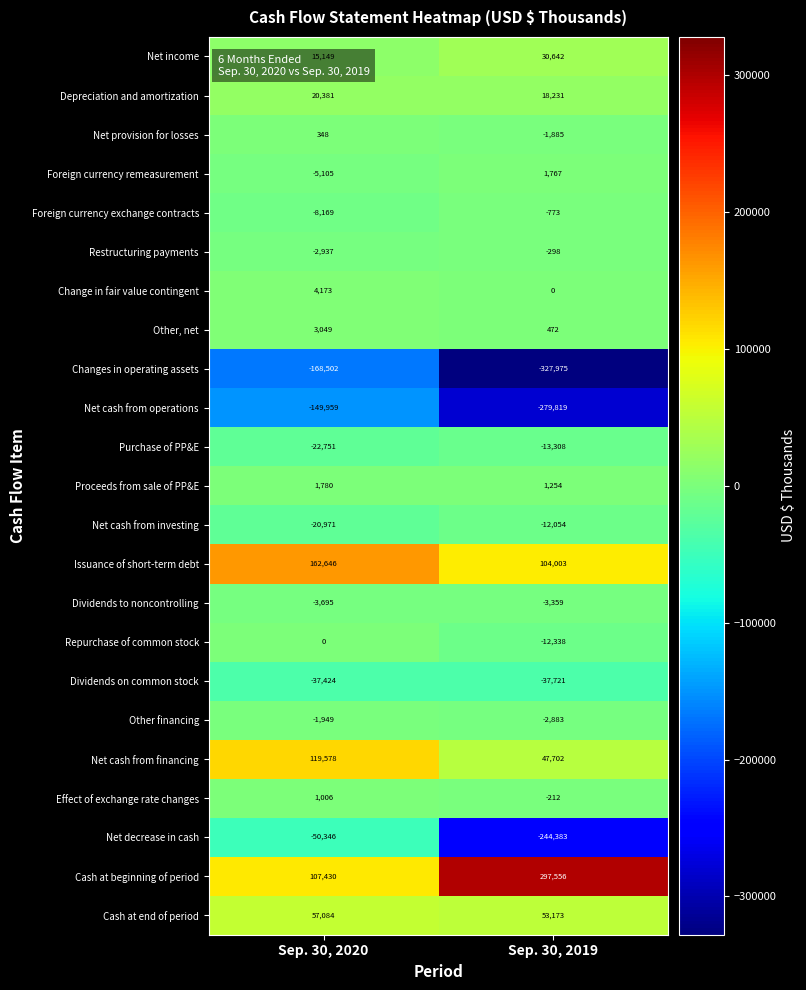

What is the difference between the Foreign currency remeasurement values at Sep. 30, 2019 and Sep. 30, 2020?

6872